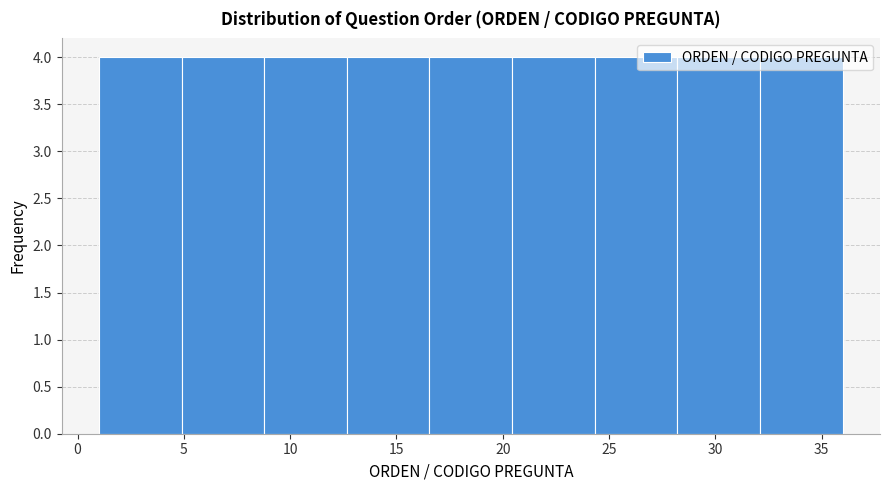

Reading left to right, list every bar in this chart as the range it spans on the x-axis followed by its height. Neither the bar edges nor the heights are printed on the chart, so give them approximately, as read against the axes.

1.0 to 5.0: 4
5.0 to 9.0: 4
9.0 to 12.5: 4
12.5 to 16.5: 4
16.5 to 20.5: 4
20.5 to 24.5: 4
24.5 to 28.0: 4
28.0 to 32.0: 4
32.0 to 36.0: 4